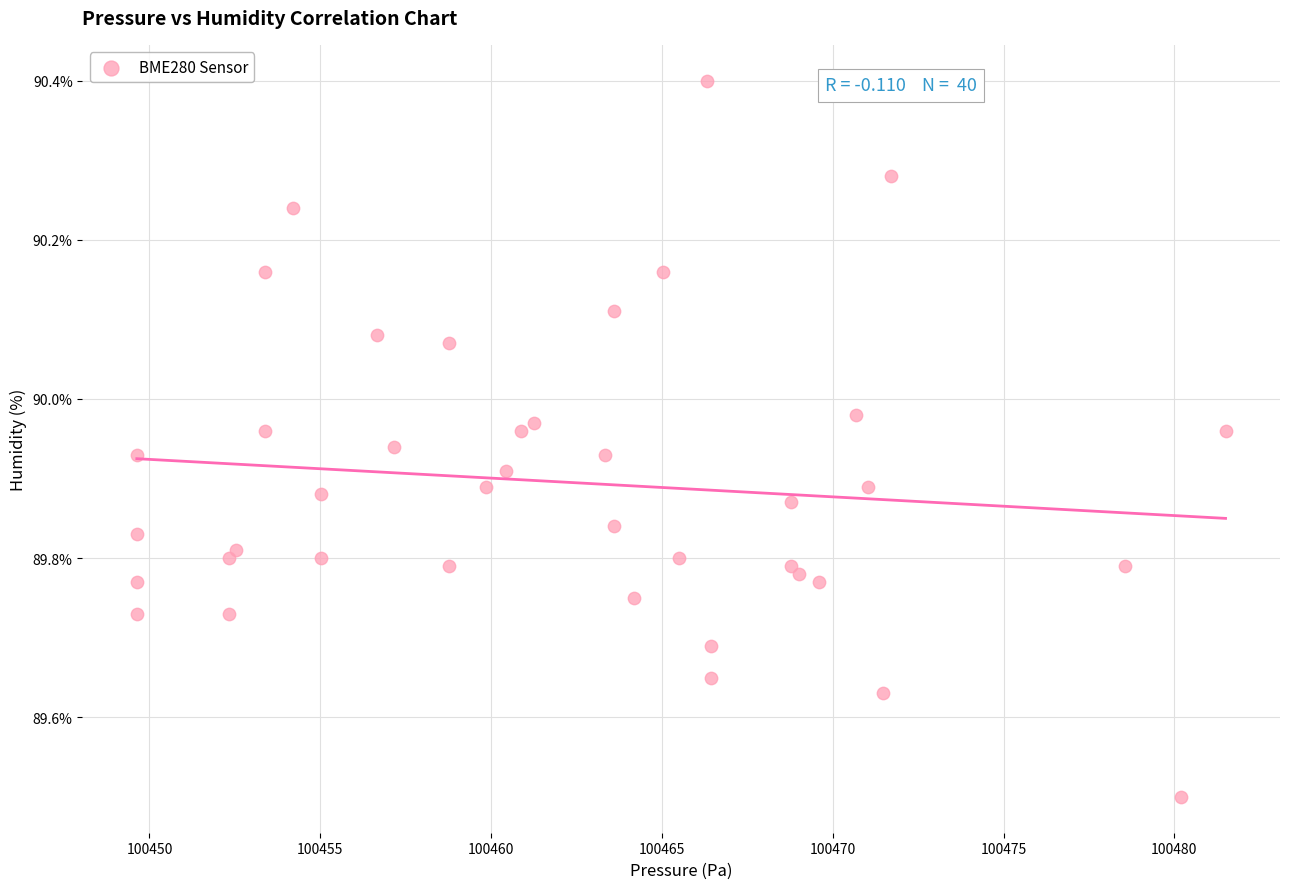

What Y value in the scatter plot is closest to 89?

89.5